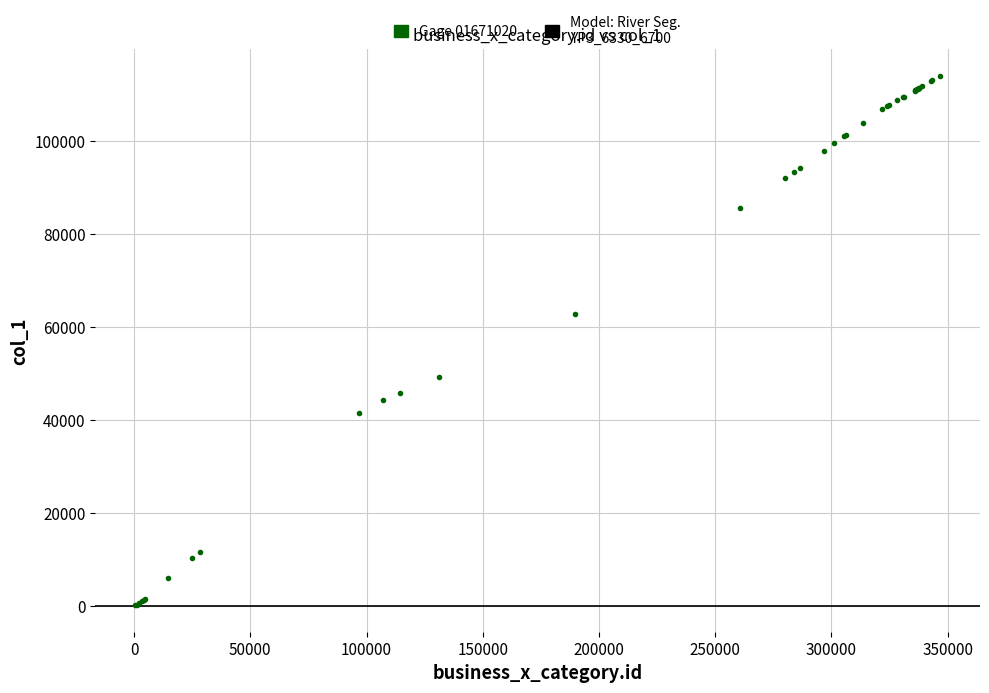

What Y value in the scatter plot is closest to 57167?

62877